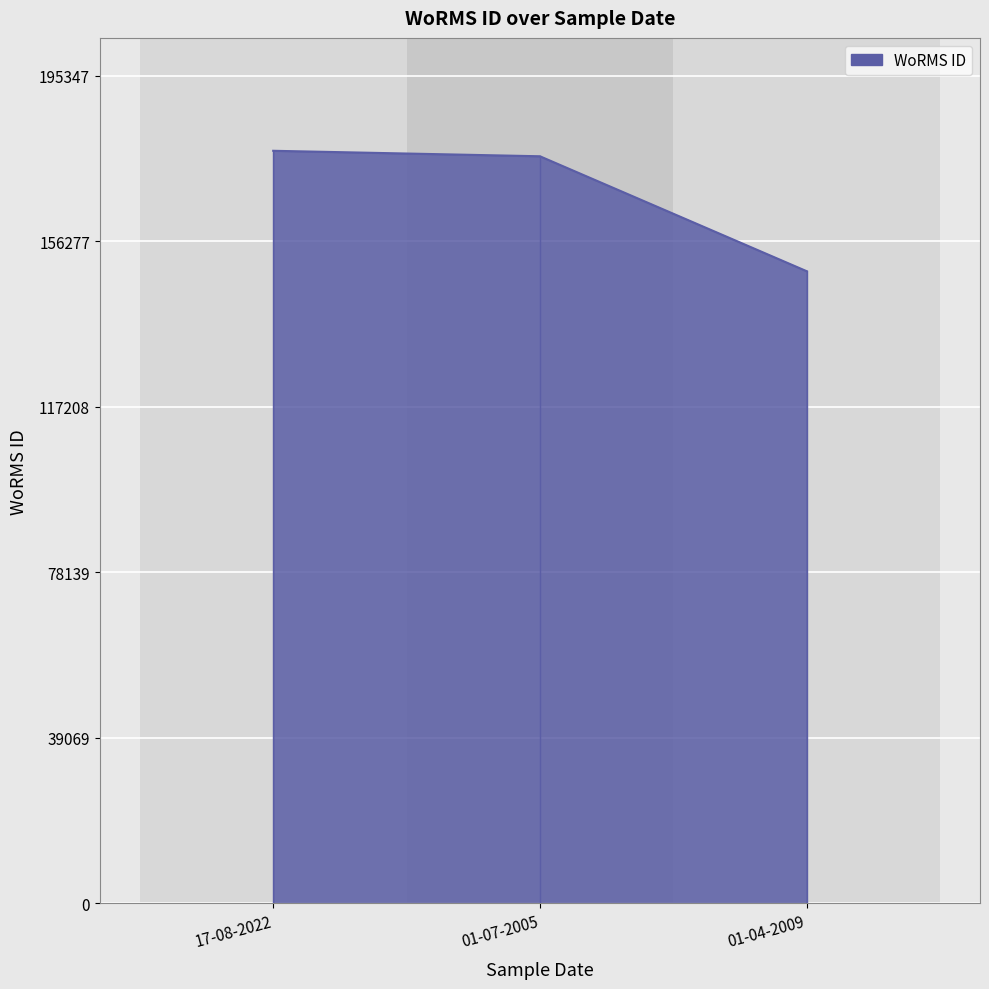

What is the difference between the maximum and minimum values?

28407